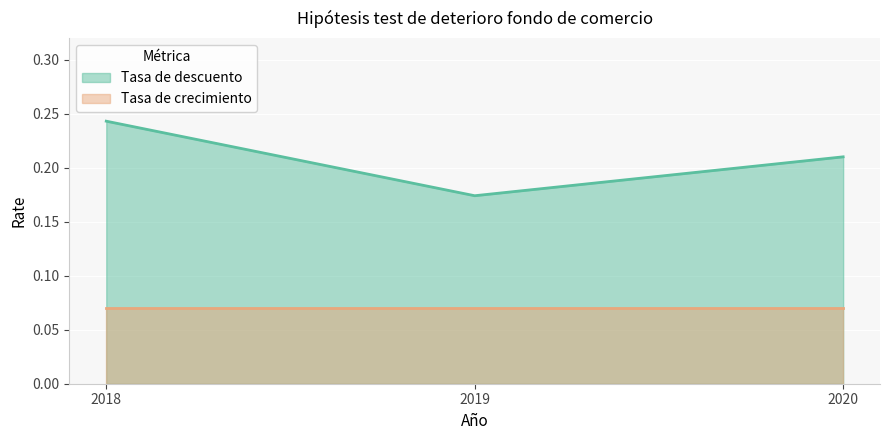

What is the value of the 2nd point from the left?

0.2